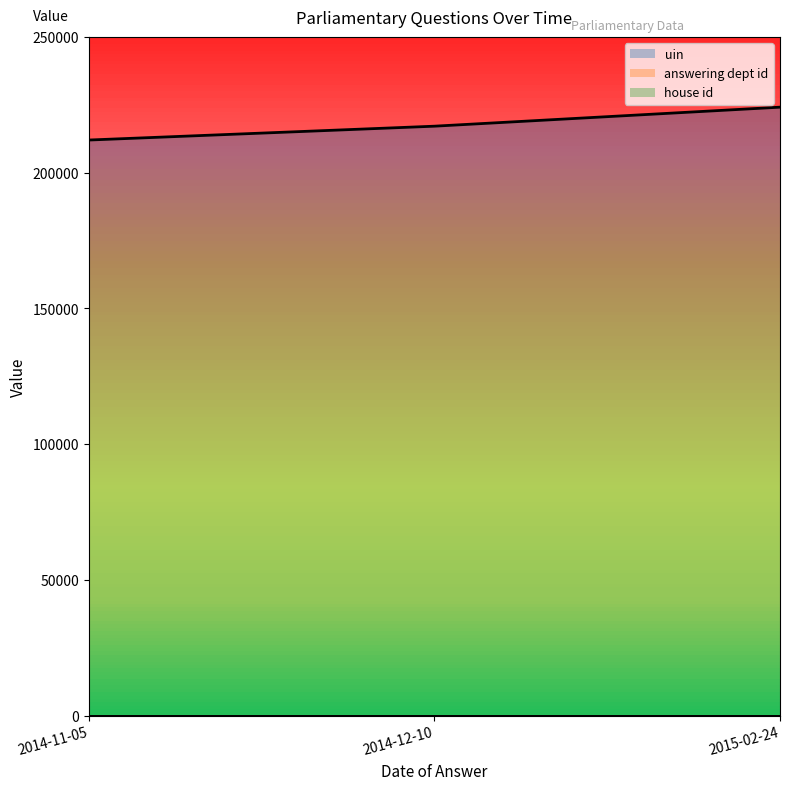

List the series in order of their peak value, lowest first.

house id, answering dept id, uin